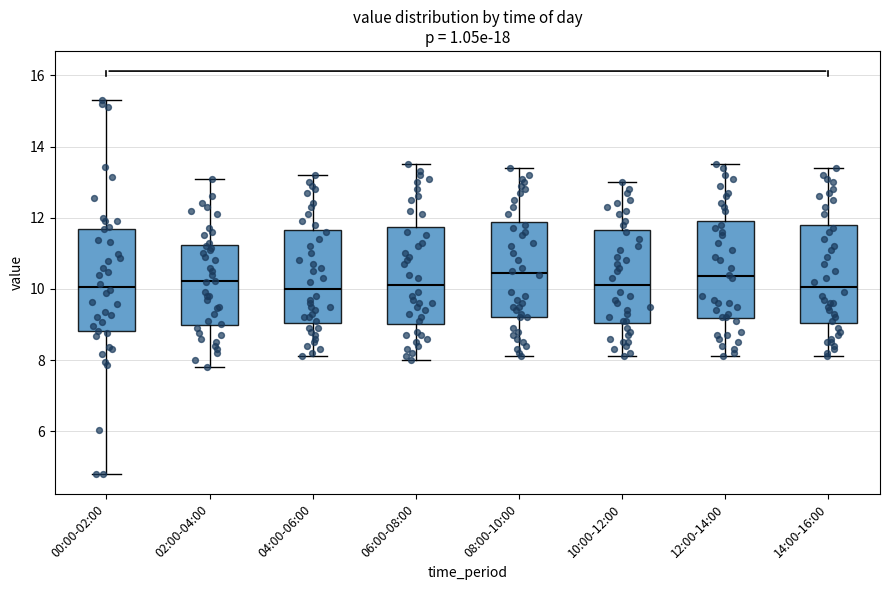

Reading left to right, transcribe this box plot: for each box, give where its median line is, the range the box spans, and where its two whiskers end, as read against the y-axis. The values are not printed on the chart, so give them approximately, as read against the axis.

00:00-02:00: median 10.0, box 8.8 to 11.6, whiskers 4.8 to 15.4
02:00-04:00: median 10.2, box 9.0 to 11.2, whiskers 7.8 to 13.2
04:00-06:00: median 10.0, box 9.0 to 11.6, whiskers 8.2 to 13.2
06:00-08:00: median 10.2, box 9.0 to 11.8, whiskers 8.0 to 13.6
08:00-10:00: median 10.4, box 9.2 to 11.8, whiskers 8.2 to 13.4
10:00-12:00: median 10.2, box 9.0 to 11.6, whiskers 8.2 to 13.0
12:00-14:00: median 10.4, box 9.2 to 12.0, whiskers 8.2 to 13.6
14:00-16:00: median 10.0, box 9.0 to 11.8, whiskers 8.2 to 13.4